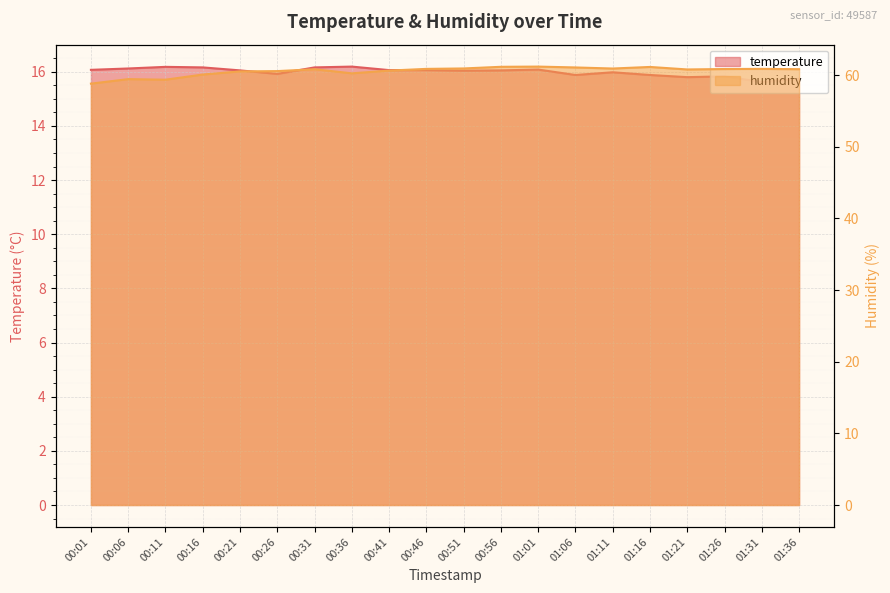

What is the label of the 15th point from the left?

01:11